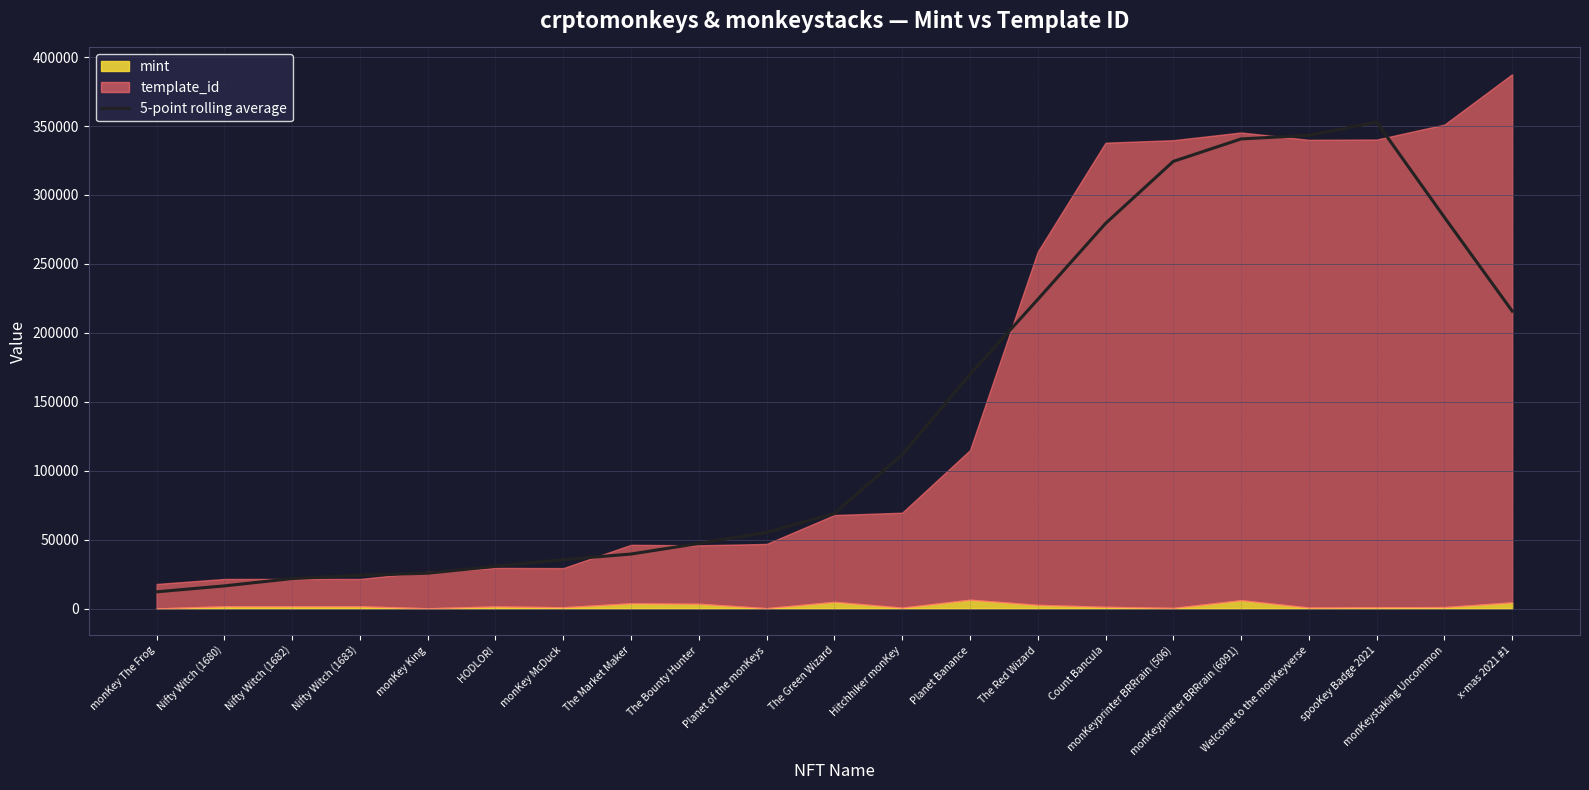

Is it true that the value at x-mas 2021 #1 is 215777.6?

True